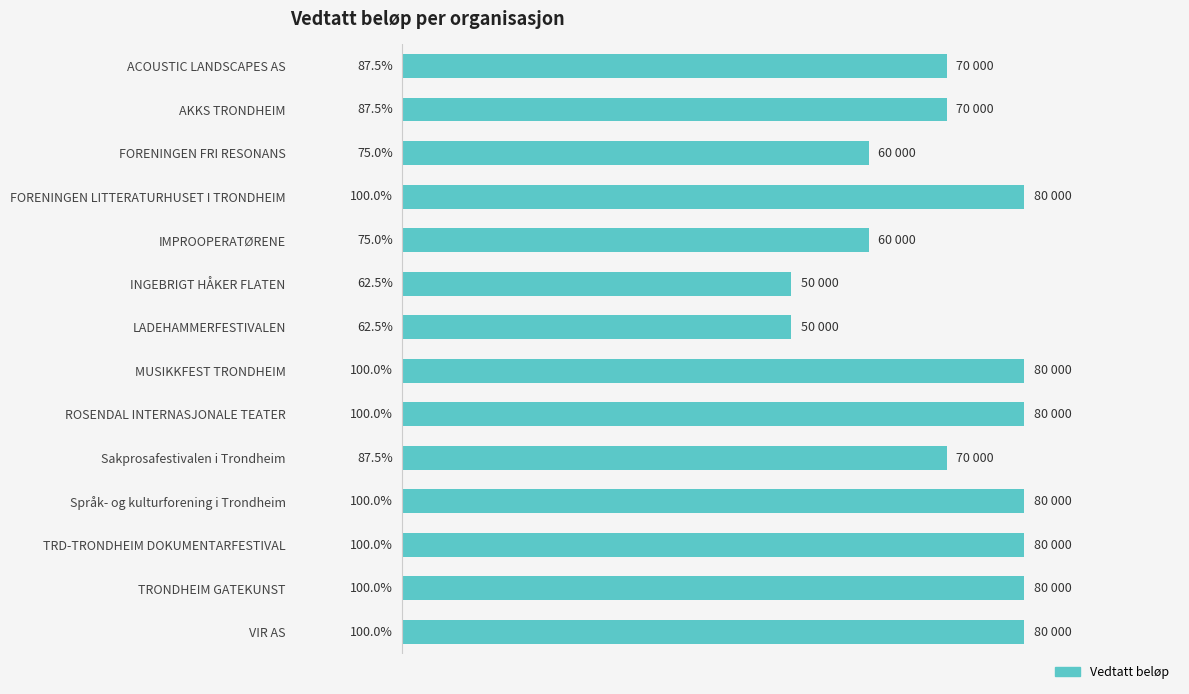

Between Språk- og kulturforening i Trondheim and AKKS TRONDHEIM, which is larger?

Språk- og kulturforening i Trondheim